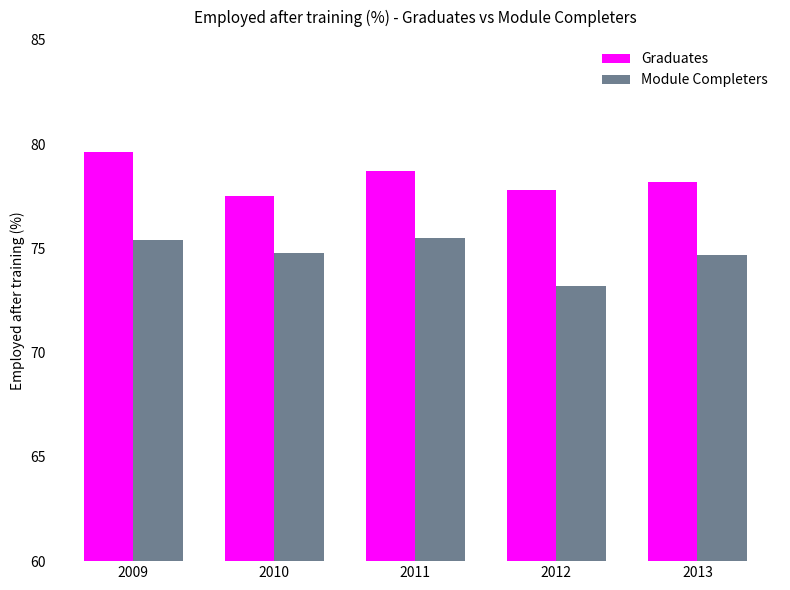

The Graduates series shows 77.8 at 2012. True or false?

True